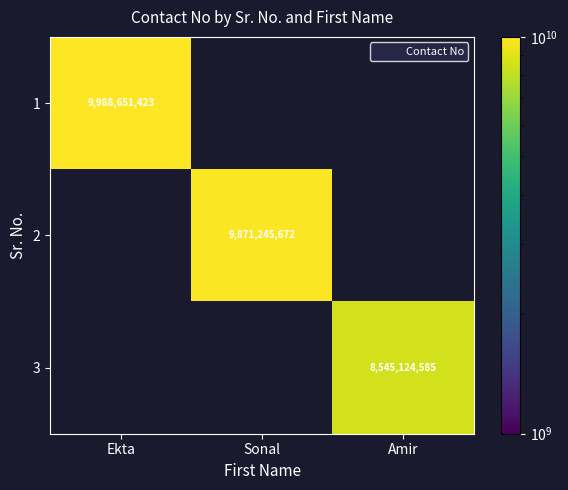

What is the maximum value for 1?

9988651423